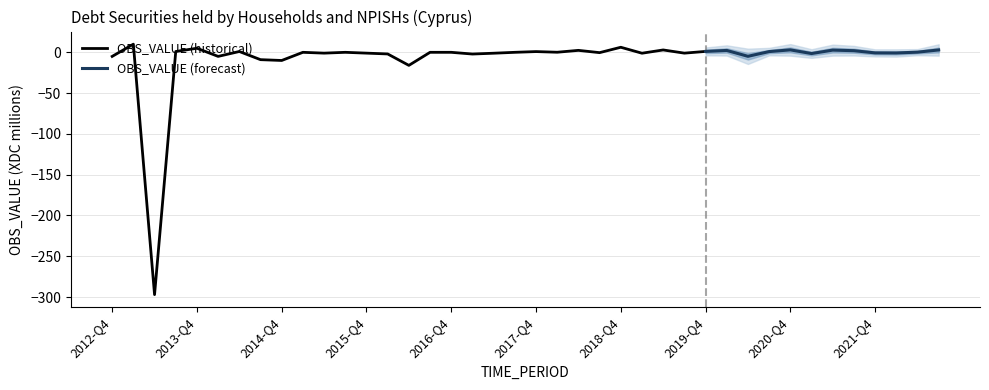

What is the value of the 6th point from the left?

-5.0